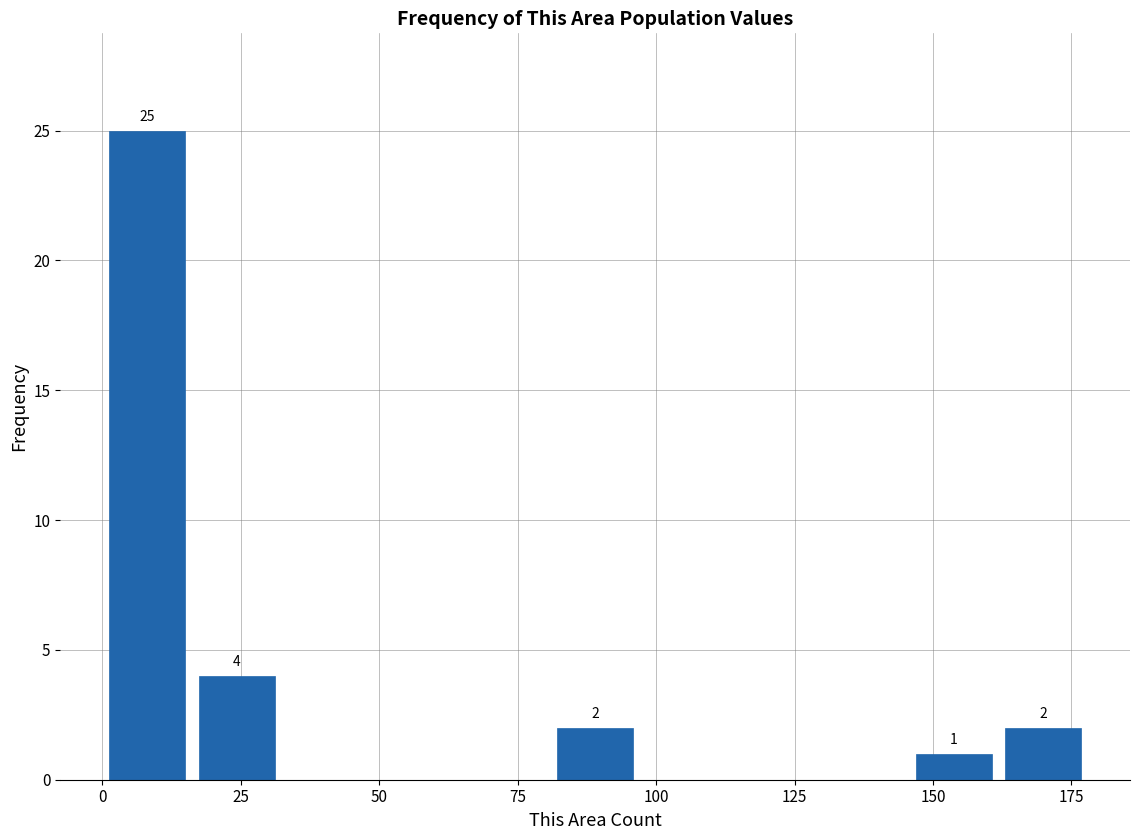

Around what value on the x-axis is the tallest bar? Give the approximate position of its centre, as read against the axis.

10